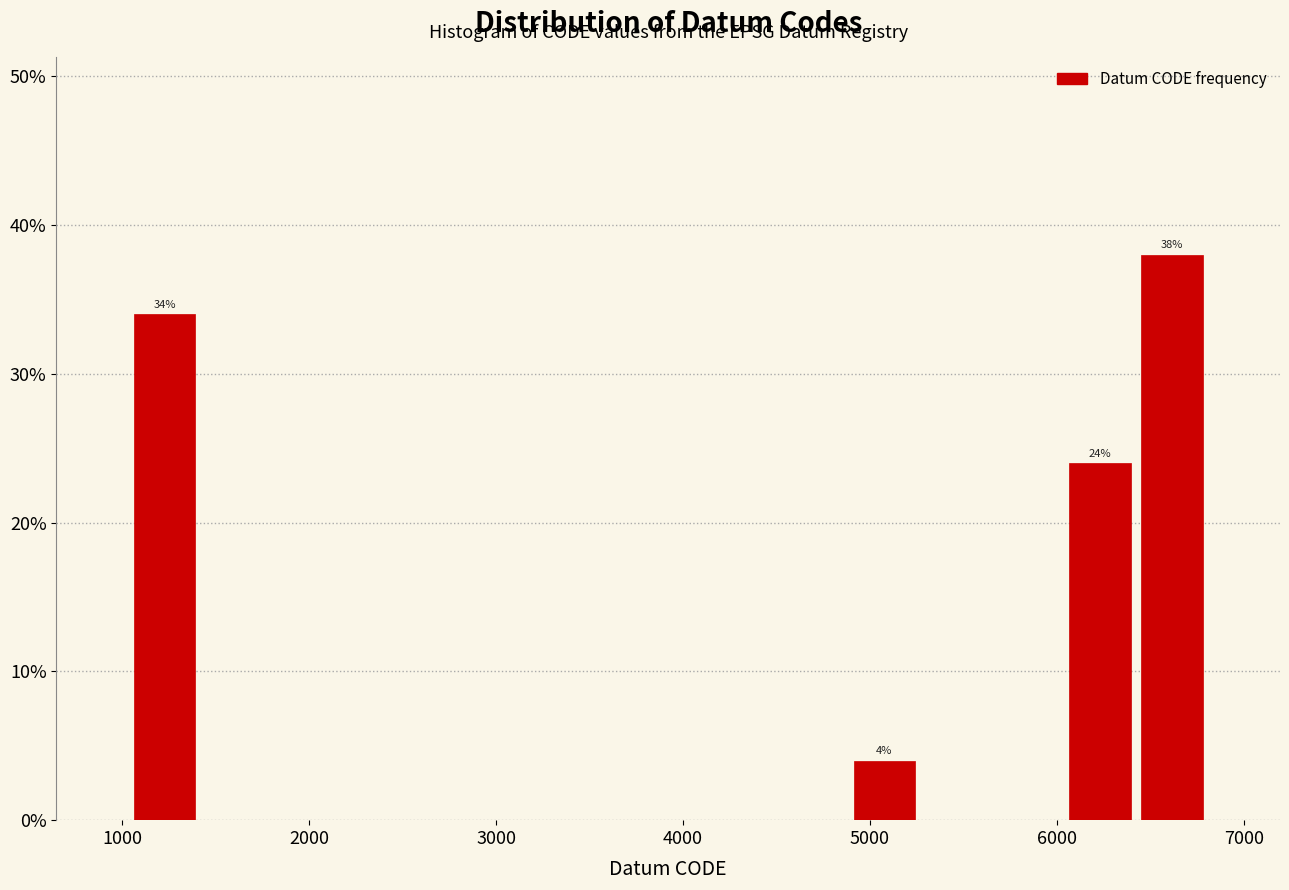

Read against the x-axis, roughly where is the centre of the tallest bar?

6600